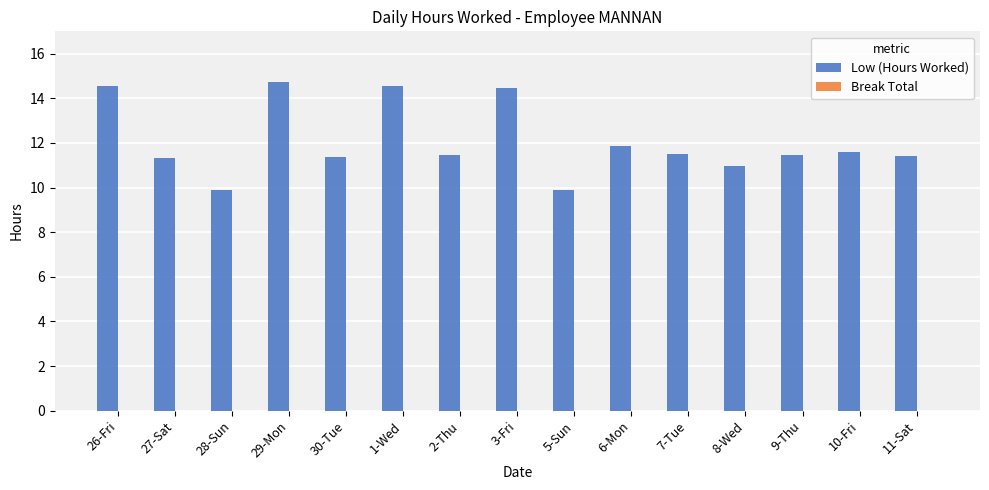

What is the value of the 2nd bar from the left?

11.3